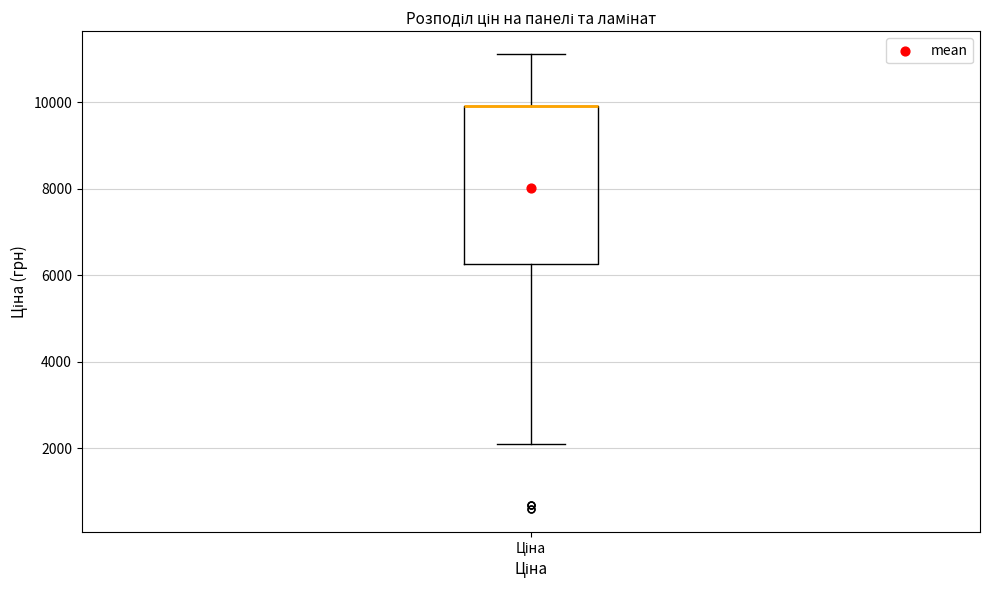

Transcribe this box plot: give where the median line is, the range the box spans, and where the two whiskers end, as read against the y-axis. The values are not printed on the chart, so give them approximately, as read against the axis.

median 10000 (drawn on the box's upper edge), box 6200 to 10000, whiskers 2000 to 11200